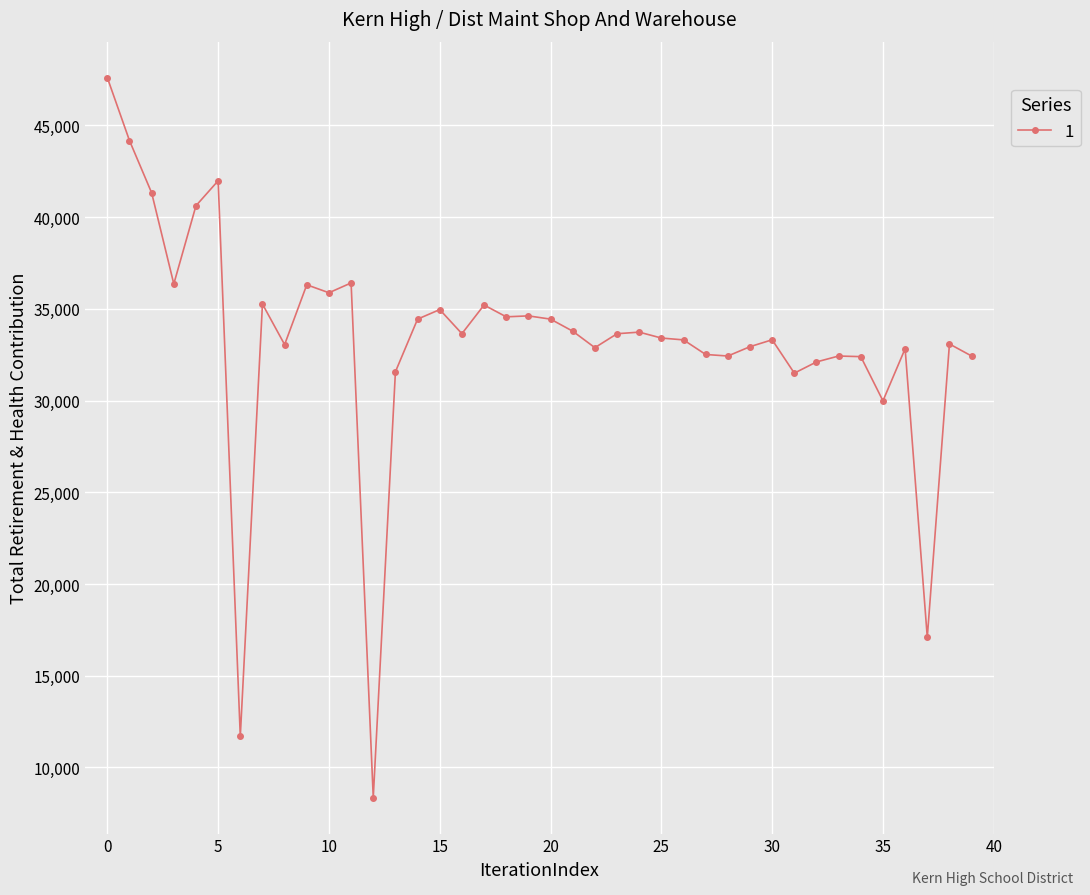

What is the average value?

33205